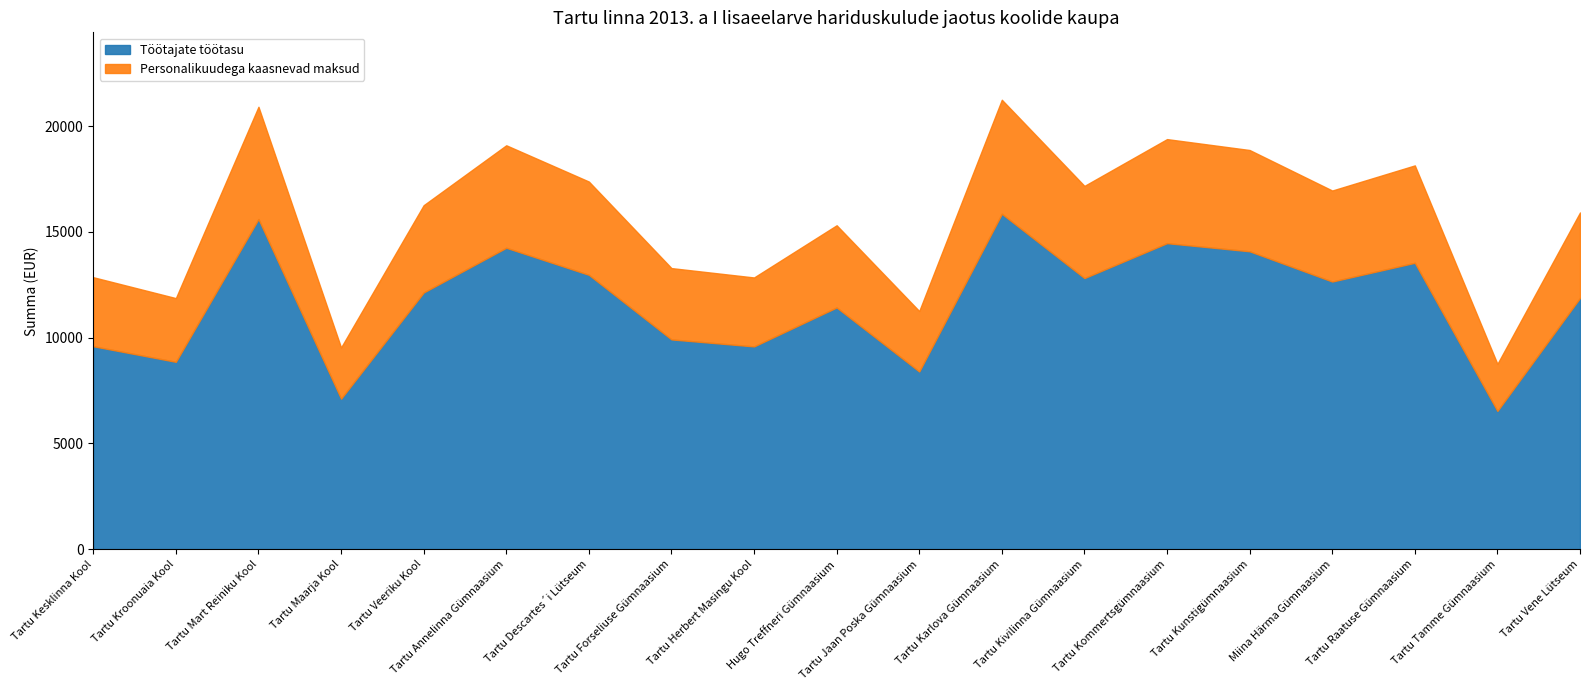

Reading left to right, extract all data points from this chart.

Töötajate töötasu: 9593	8856	15605	7114	12133	14247	12968	9915	9584	11425	8399	15853	12814	14465	14080	12651	13537	6535	11877
Personalikuudega kaasnevad maksud: 3262	3011	5306	2419	4125	4844	4409	3371	3259	3885	2856	5390	4357	4918	4787	4301	4603	2222	4038